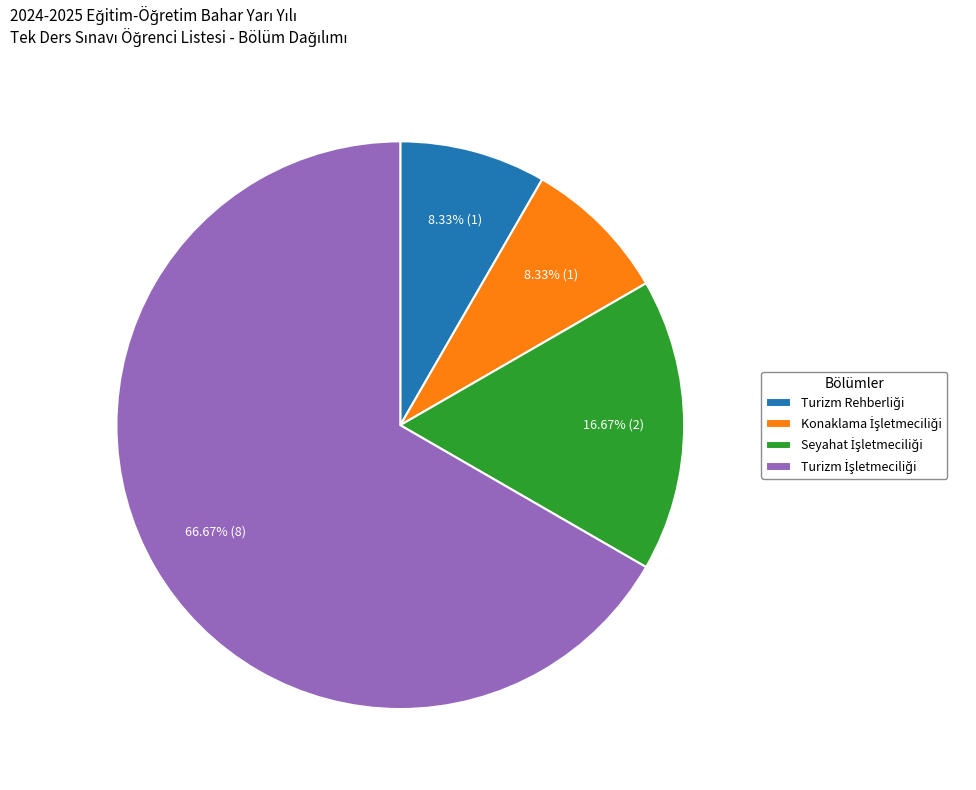

Does any single category account for the majority?

Yes